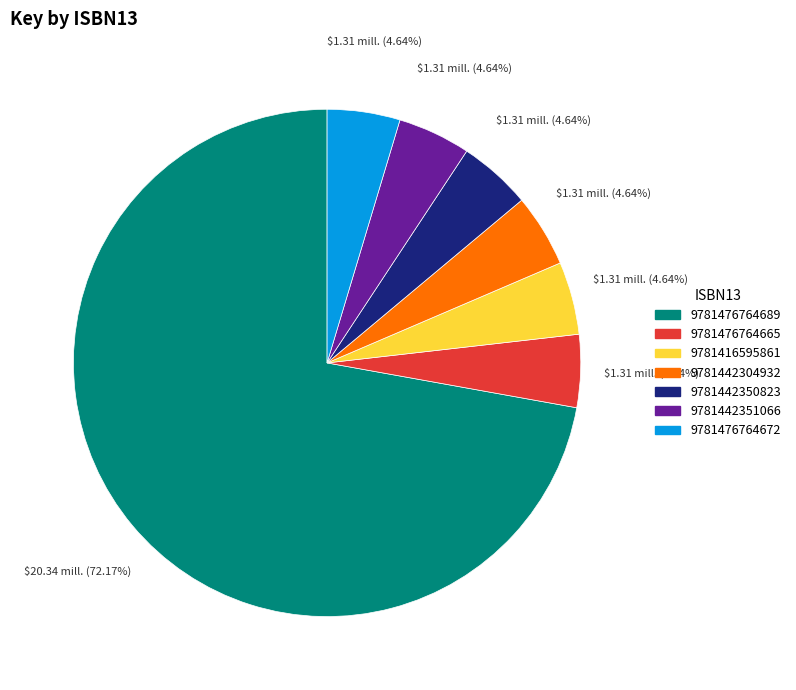

To the nearest percent, what portion does 9781442351066 represent?

5%